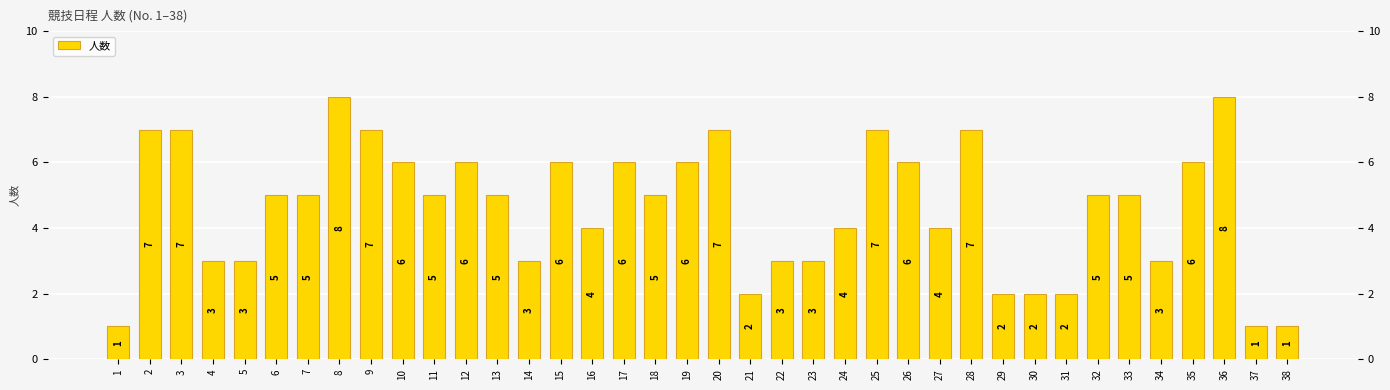

The value at 26 is 6. True or false?

True